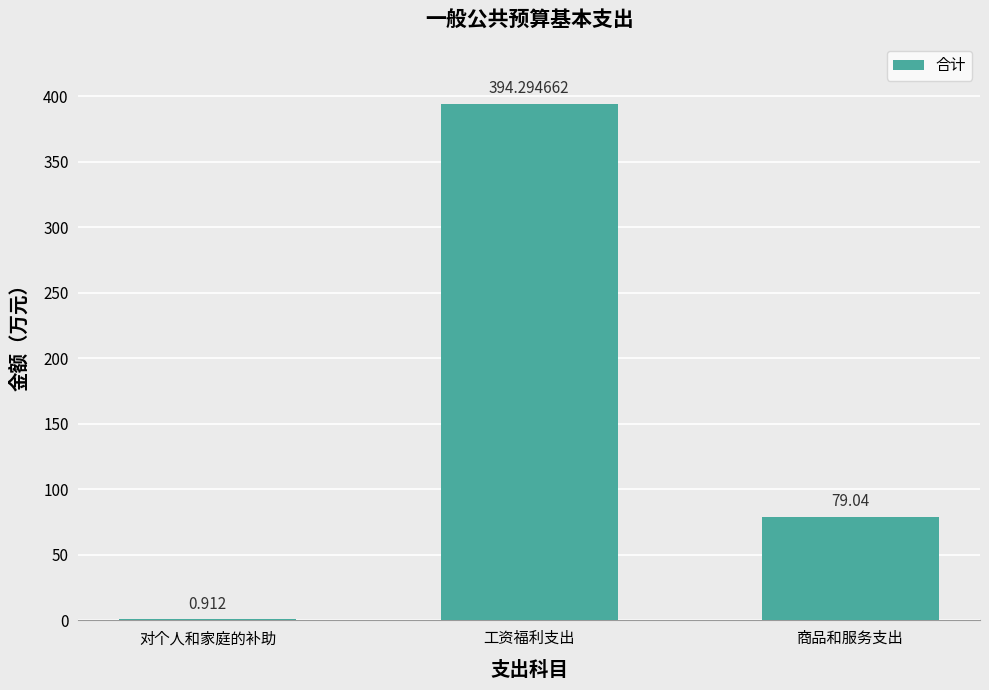

Where is the data nearest to the value 197?

商品和服务支出